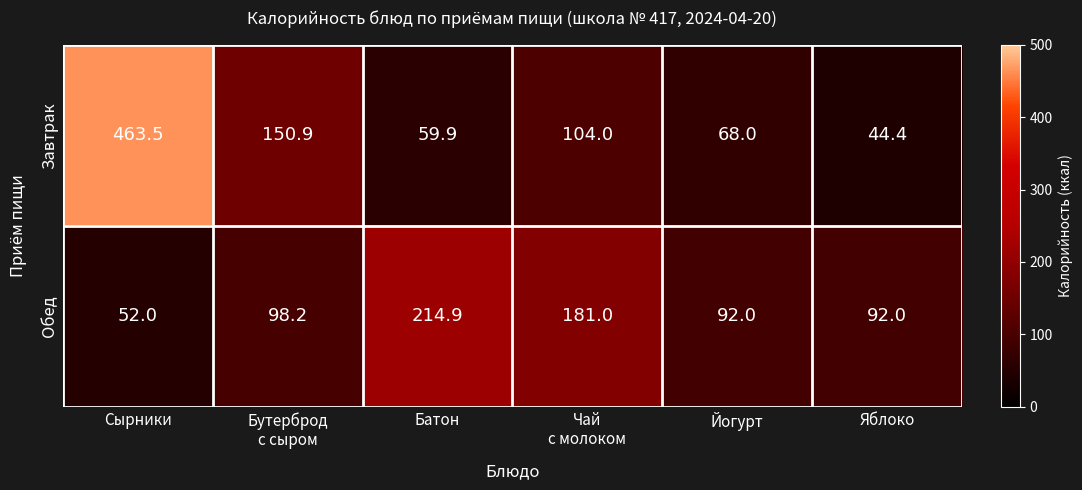

Reading left to right, transcribe all the data shown in this chart.

Завтрак: 463.5	150.9	59.9	104.0	68.0	44.4
Обед: 52.0	98.2	214.9	181.0	92.0	92.0